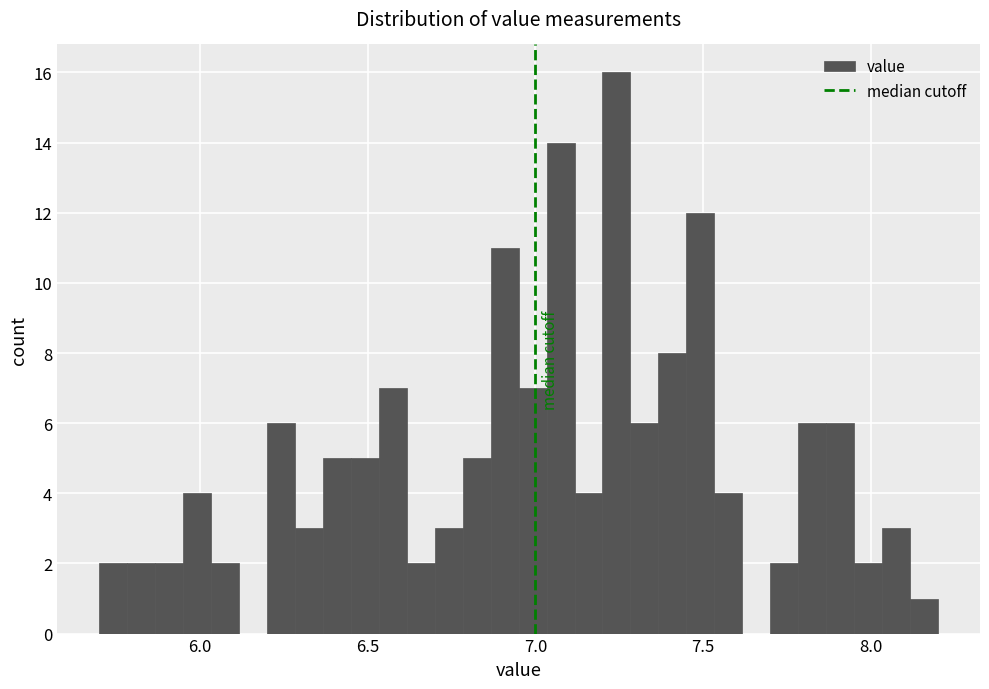

Around what value on the x-axis is the tallest bar? Give the approximate position of its centre, as read against the axis.

7.25